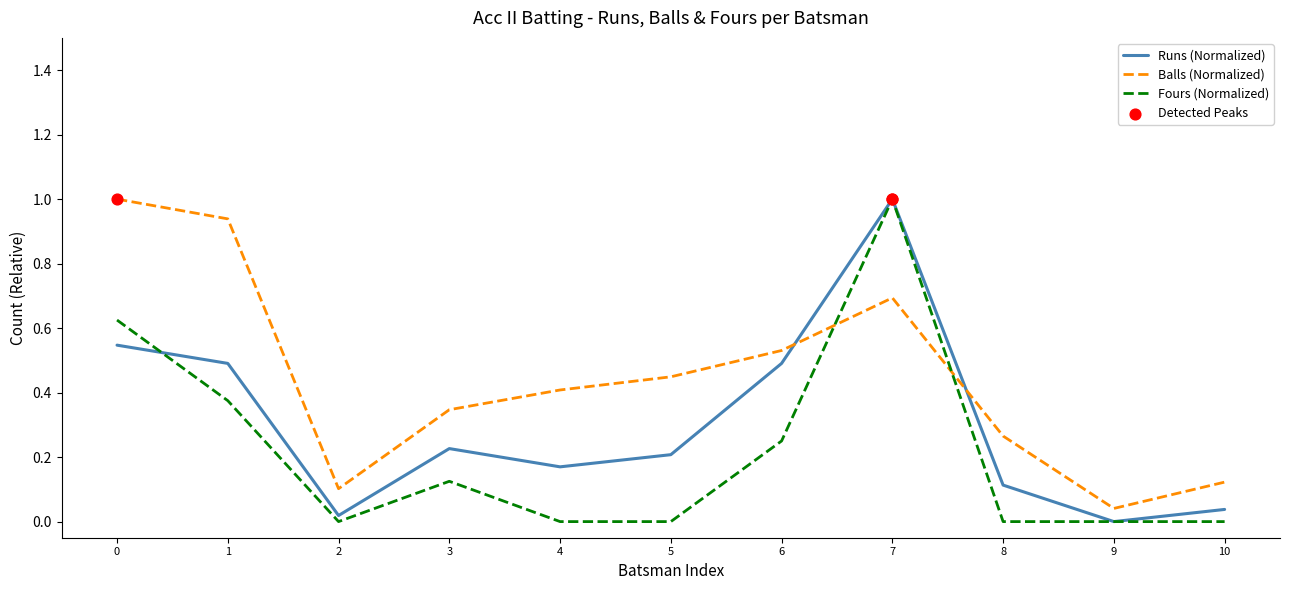

Which series has the largest total across all categories?

Balls (Normalized)